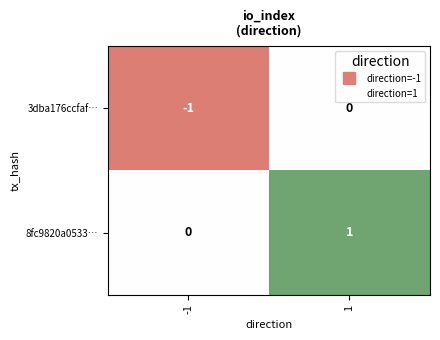

Which series has the largest total across all categories?

8fc9820a0533…